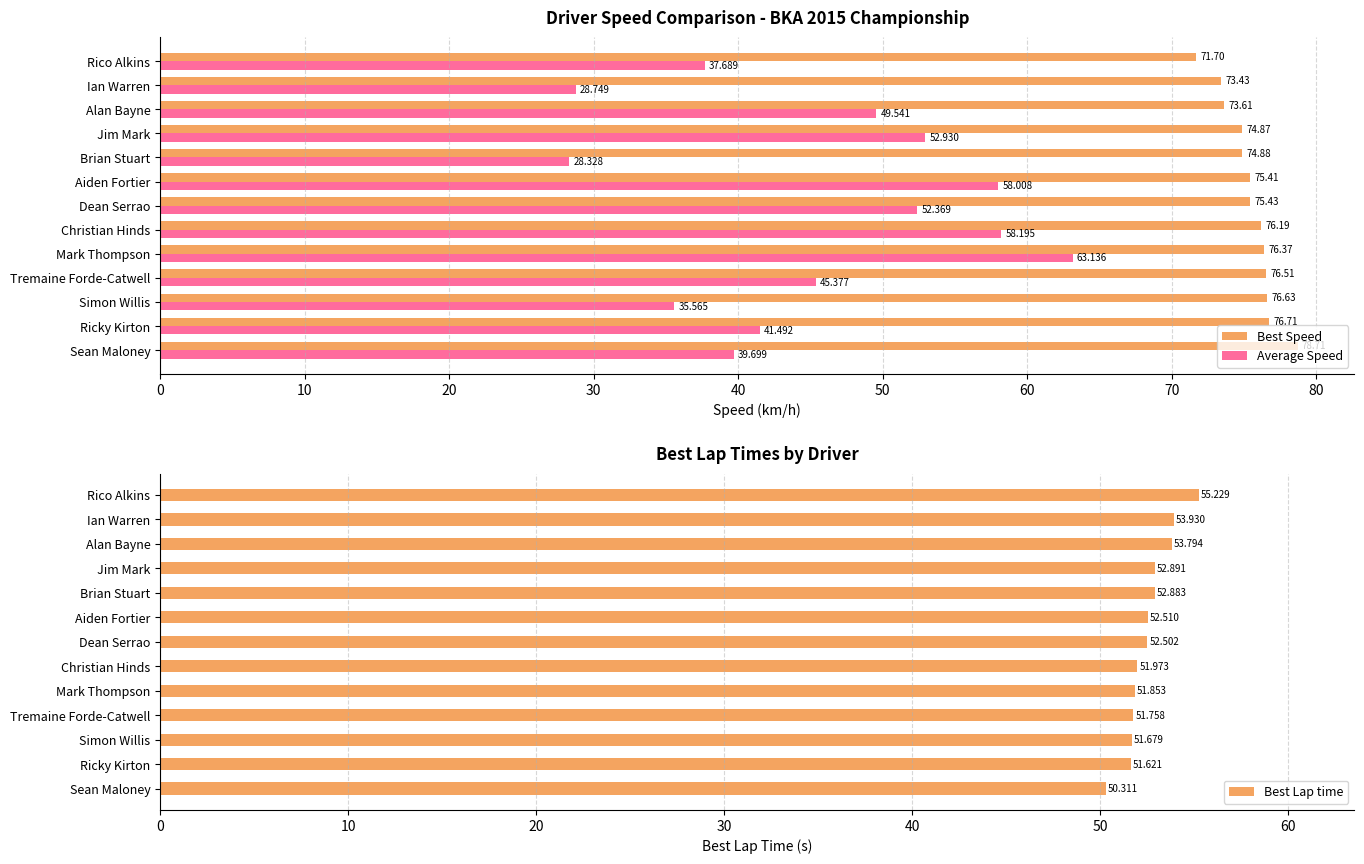

At how many categories does at least one series exceed 67?

13